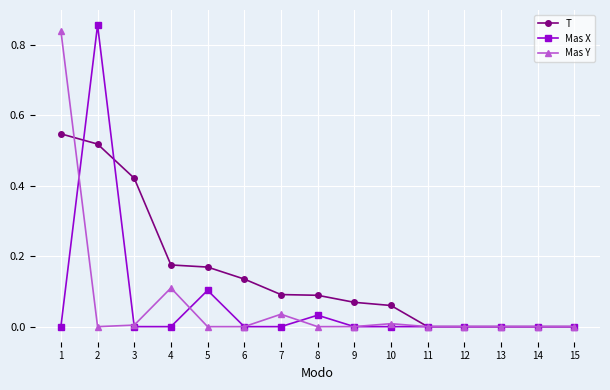

Is it true that Mas X equals -0.4 at 11?

False